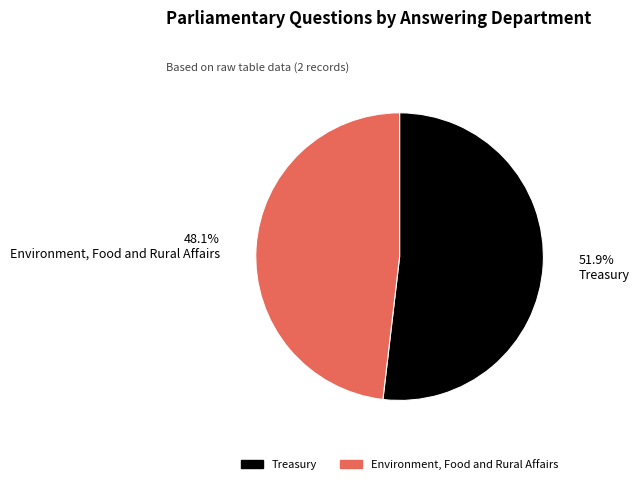

To the nearest percent, what is the average slice percentage?

50%